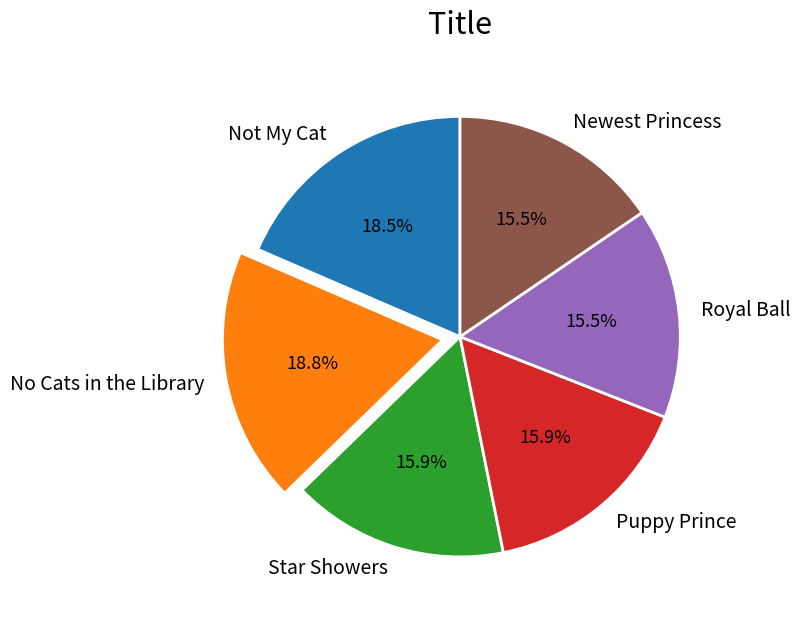

Approximately how many times larger is the value at Not My Cat compared to No Cats in the Library?

1.0